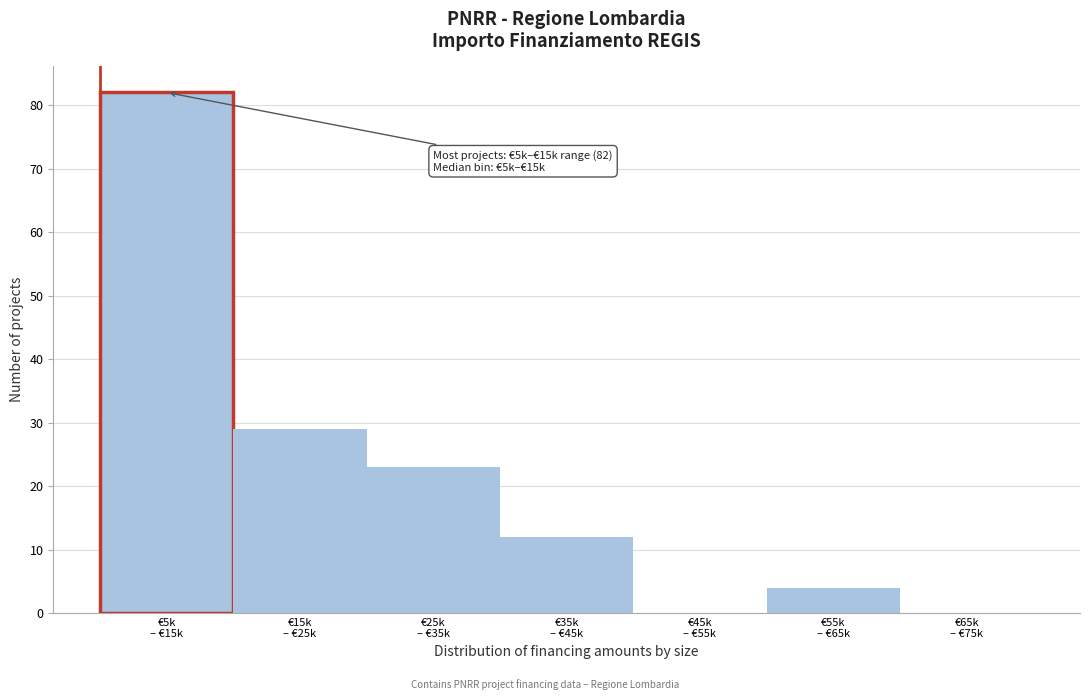

What is the maximum value shown in the chart?

82